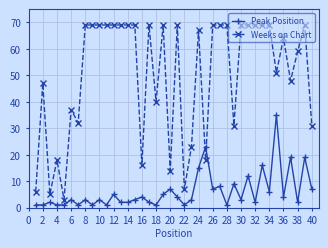

List the series in order of their overall mean, highest first.

Weeks on Chart, Peak Position